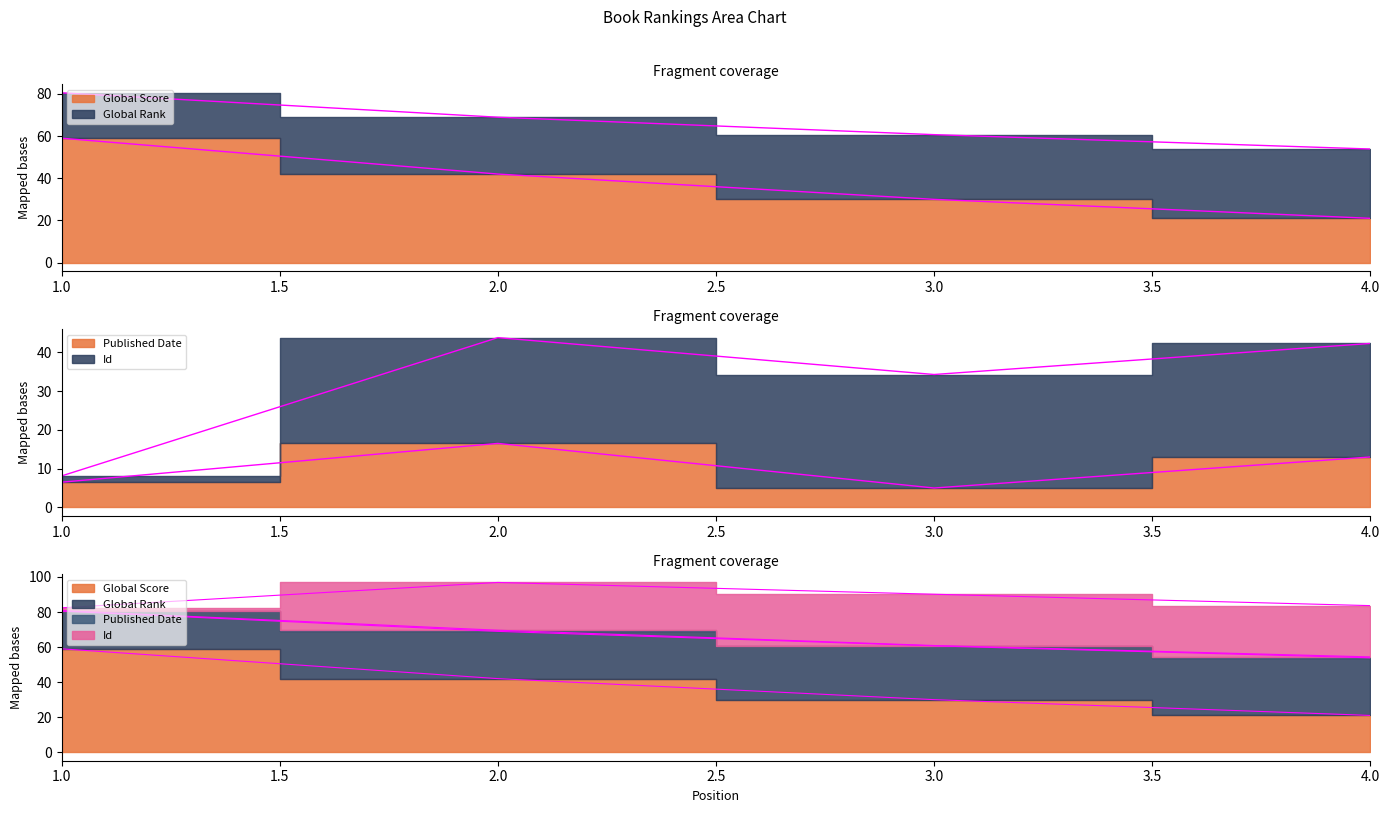

What is the maximum value shown in the chart?

59.0